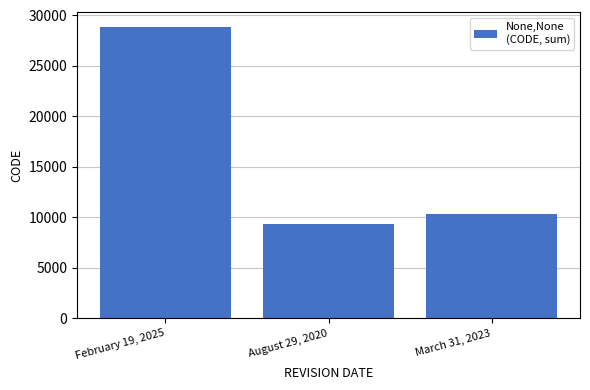

What is the difference between the values at March 31, 2023 and February 19, 2025?

18543